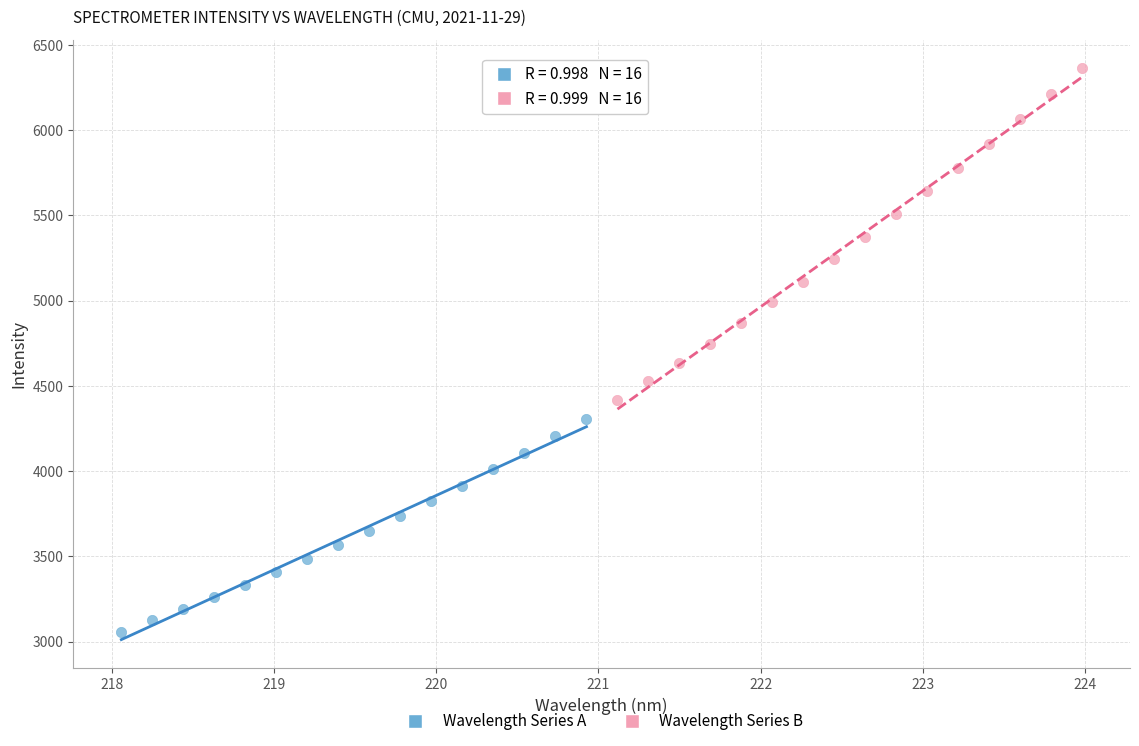

Which series has the largest Y range (max minus min)?

Wavelength Series B